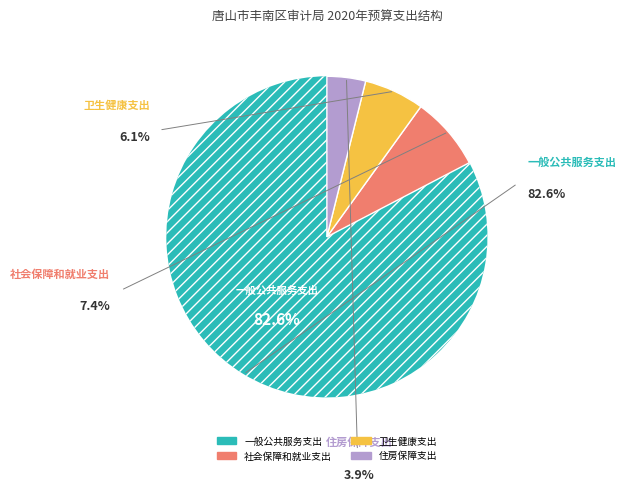

Is there a majority slice in this chart?

Yes